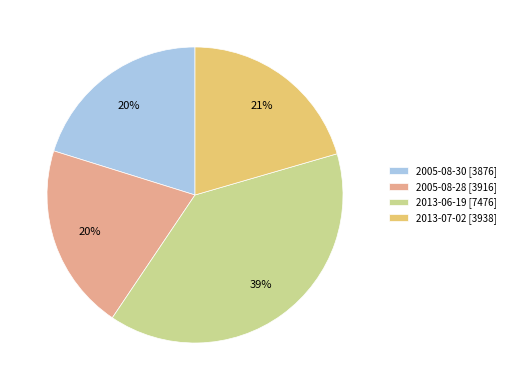

Does any single category account for the majority?

No